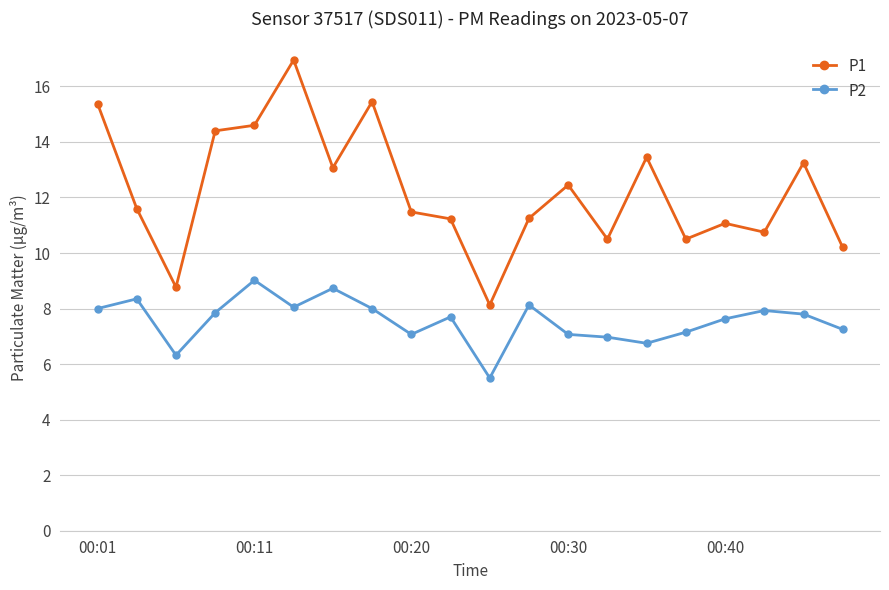

True or false: P2 and P1 cross at least once.

False